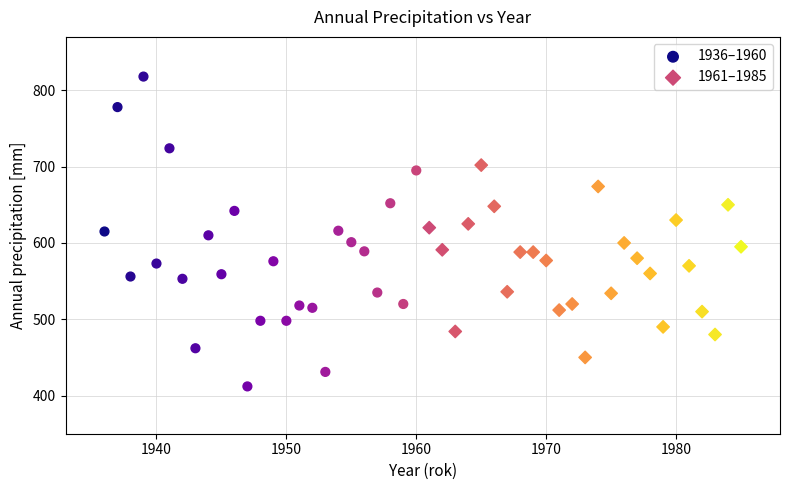

Which series reaches the maximum Y coordinate?

1936–1960